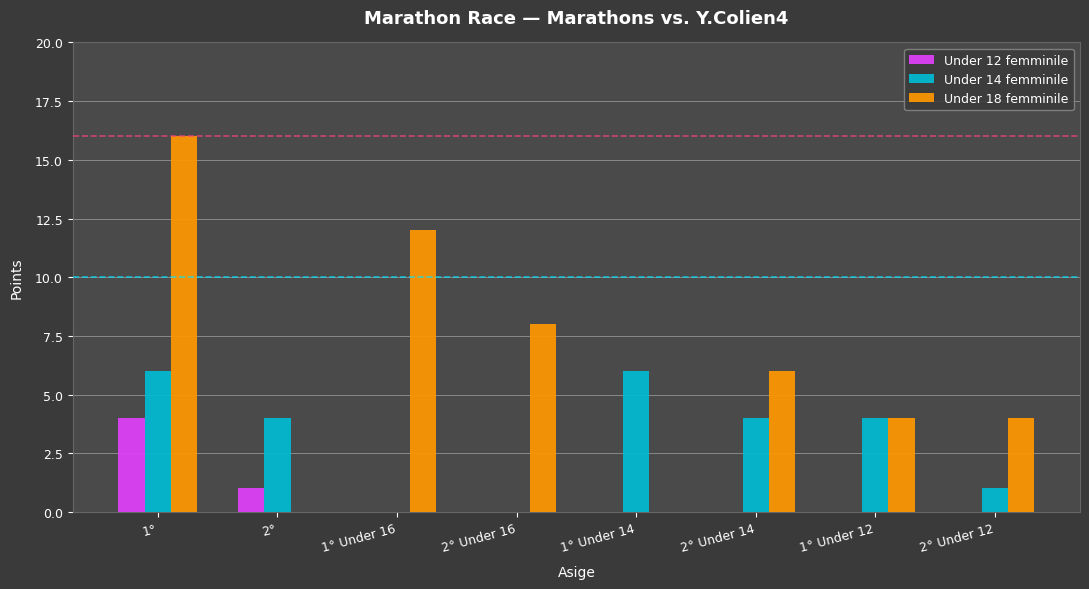

Reading right to left, what are all the values shown in this chart?

Under 12 femminile: 0	0	0	0	0	0	1	4
Under 14 femminile: 1	4	4	6	0	0	4	6
Under 18 femminile: 4	4	6	0	8	12	0	16